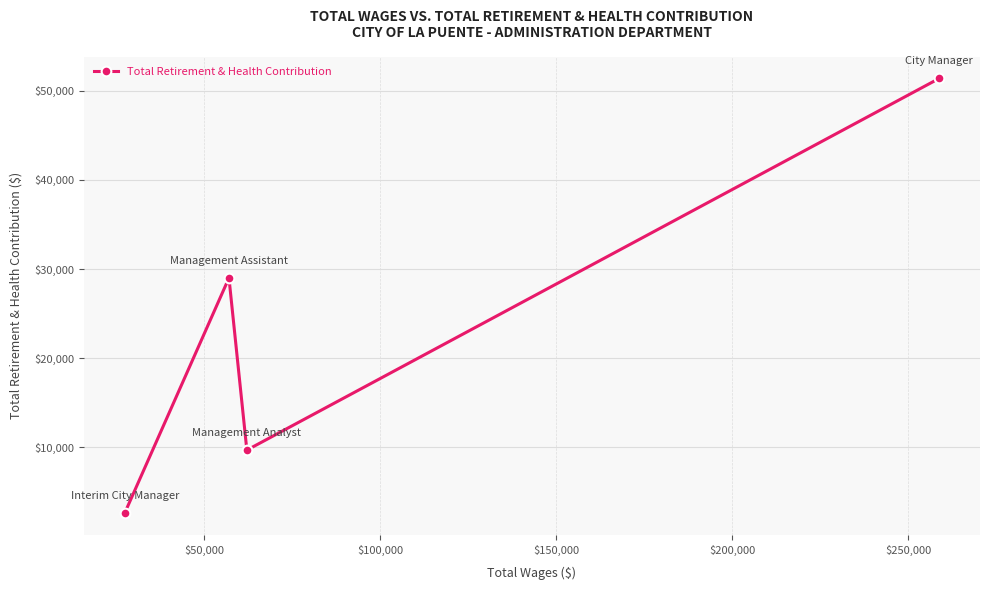

Does the chart display data point markers on the line(s)?

Yes